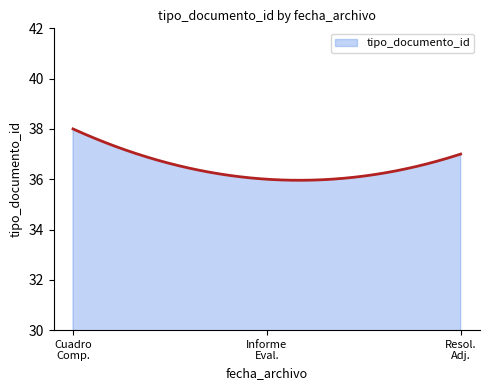

What is the maximum value shown in the chart?

38.0